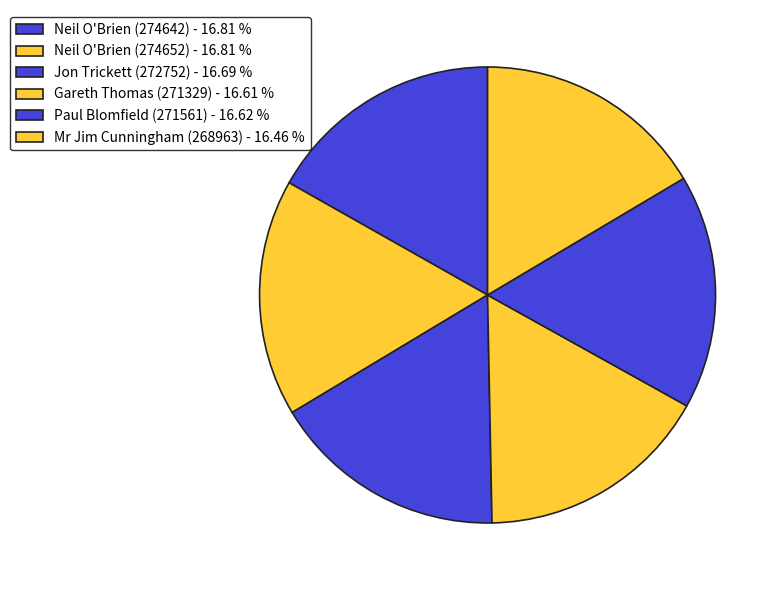

Which has a higher value, Jon Trickett (272752) or Neil O'Brien (274642)?

Neil O'Brien (274642)